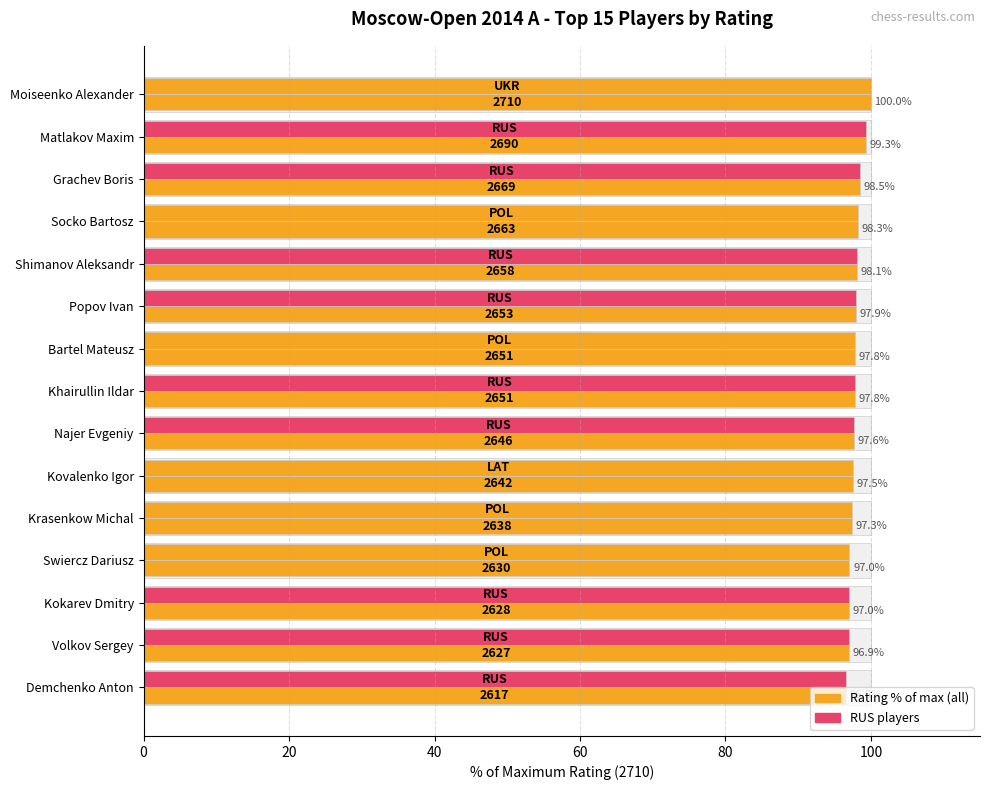

Reading left to right, list all the values displayed in this chart.

Rating (% of max): 100.0	99.3	98.5	98.3	98.1	97.9	97.8	97.8	97.6	97.5	97.3	97.0	97.0	96.9	96.6
Rating (federation highlight): 100.0	99.3	98.5	98.3	98.1	97.9	97.8	97.8	97.6	97.5	97.3	97.0	97.0	96.9	96.6